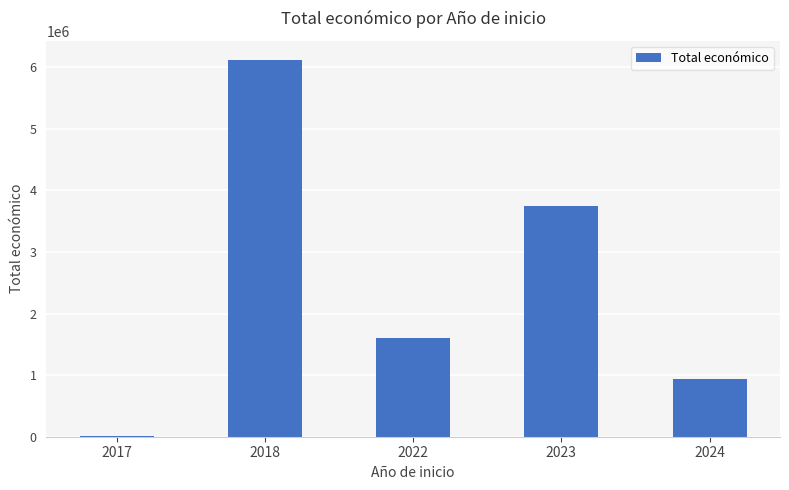

What is the sum of all values?

12396817